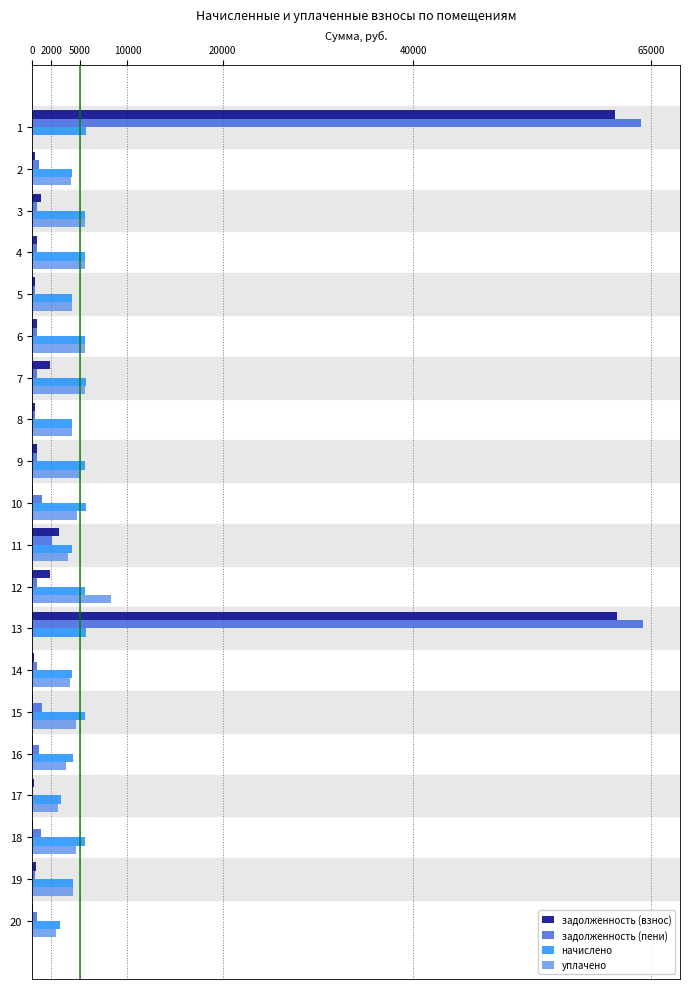

Rank the series by their maximum value, from highest to lowest.

задолженность (пени), задолженность (взнос), уплачено, начислено